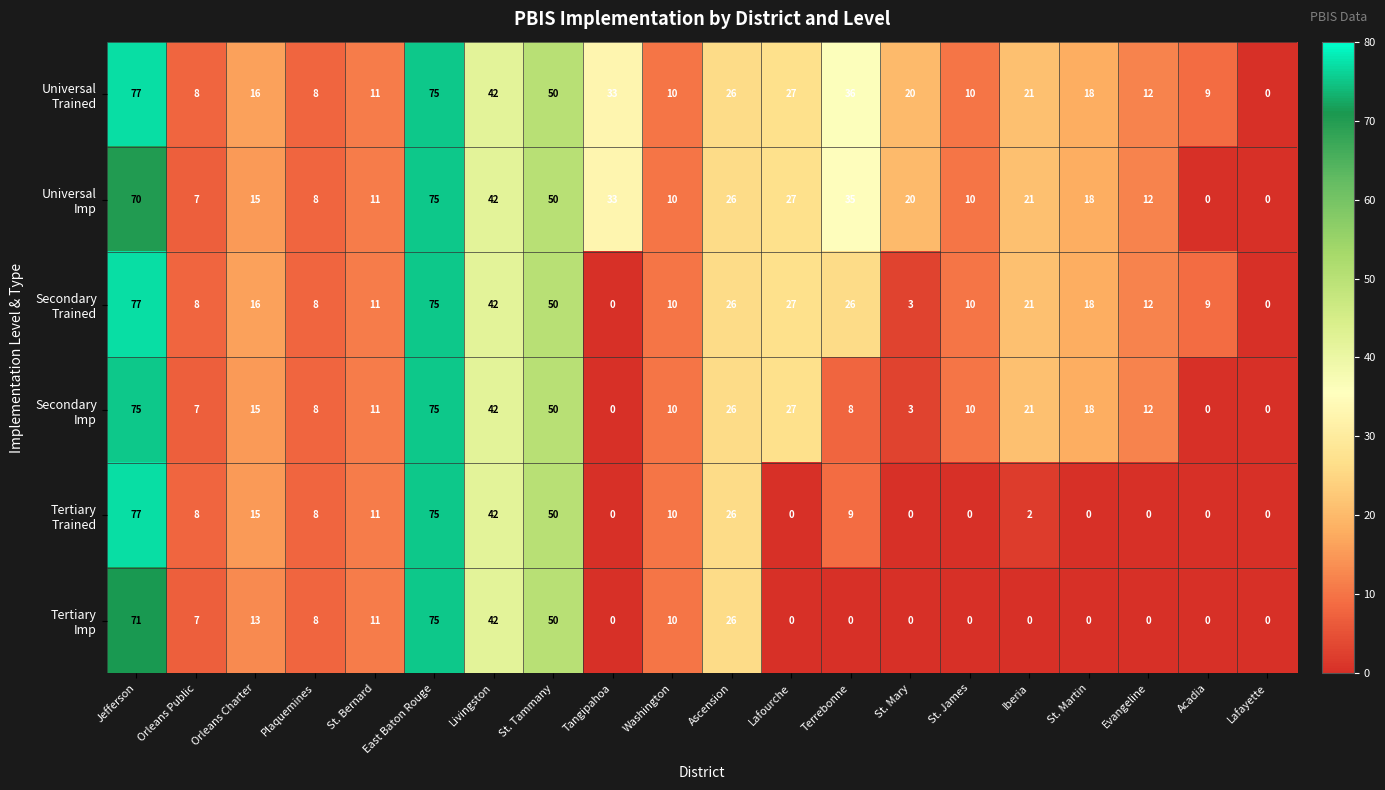

At which category is the sum across all series the highest?

East Baton Rouge